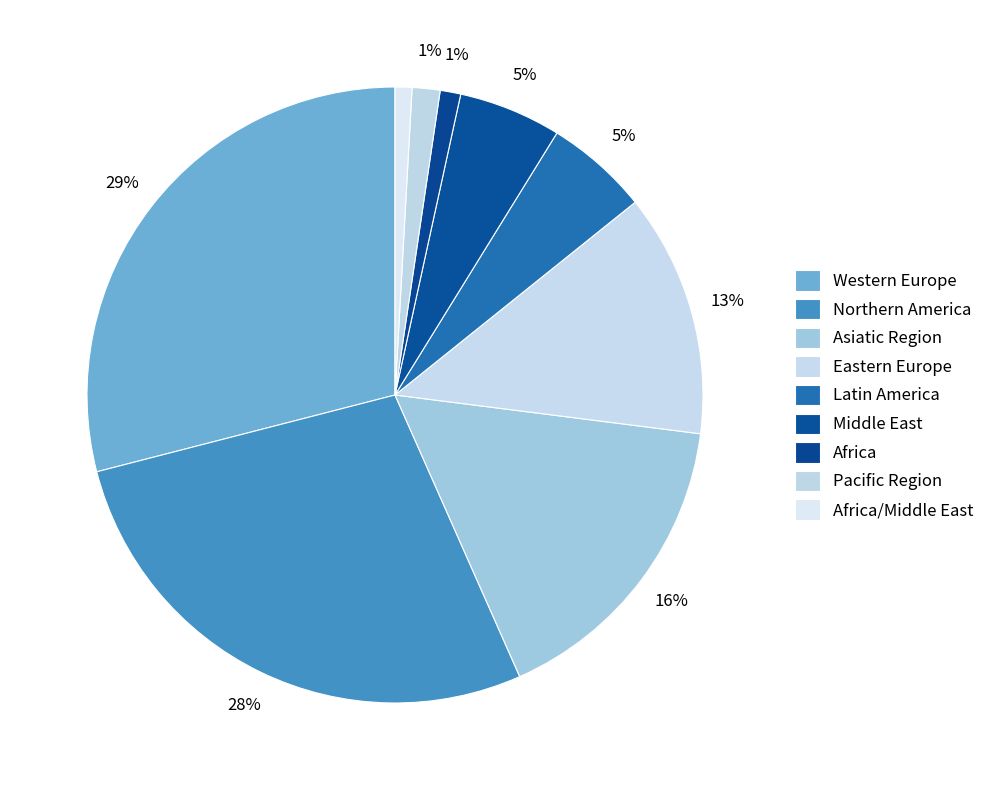

Count the number of slices in the pie.

9